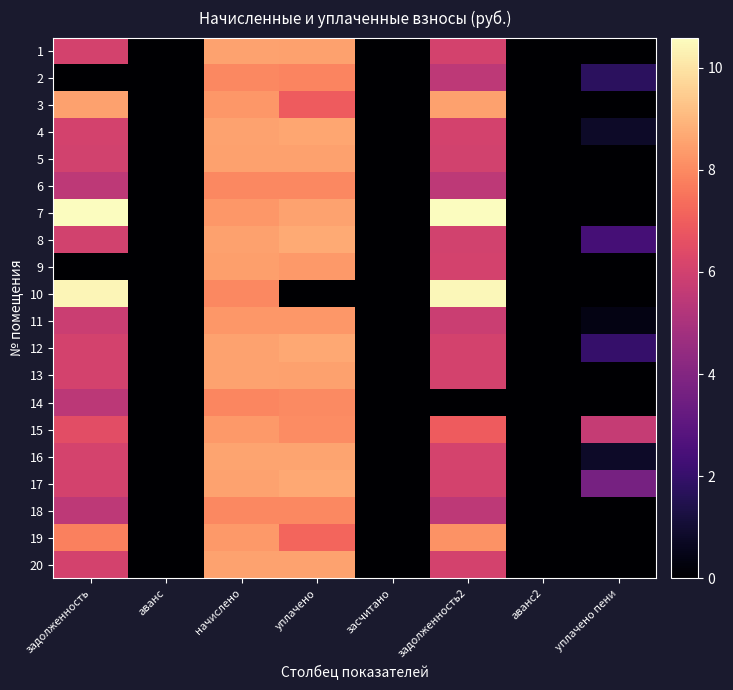

At which category is the sum across all series the highest?

начислено